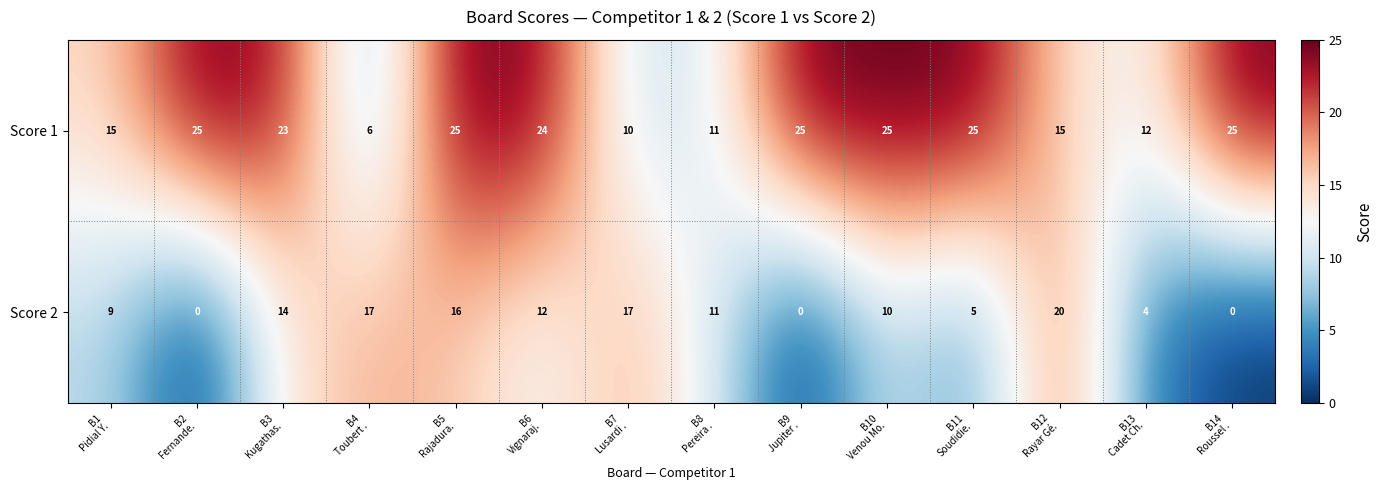

List the series in order of their peak value, lowest first.

Score 2, Score 1